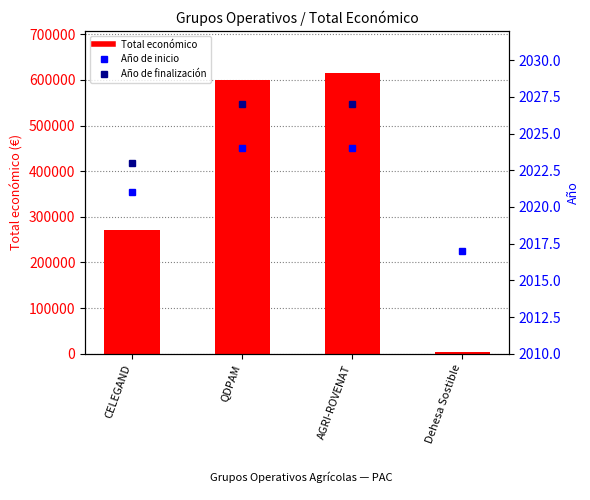

Is it true that Año de inicio equals 2017 at Dehesa Sostible?

True